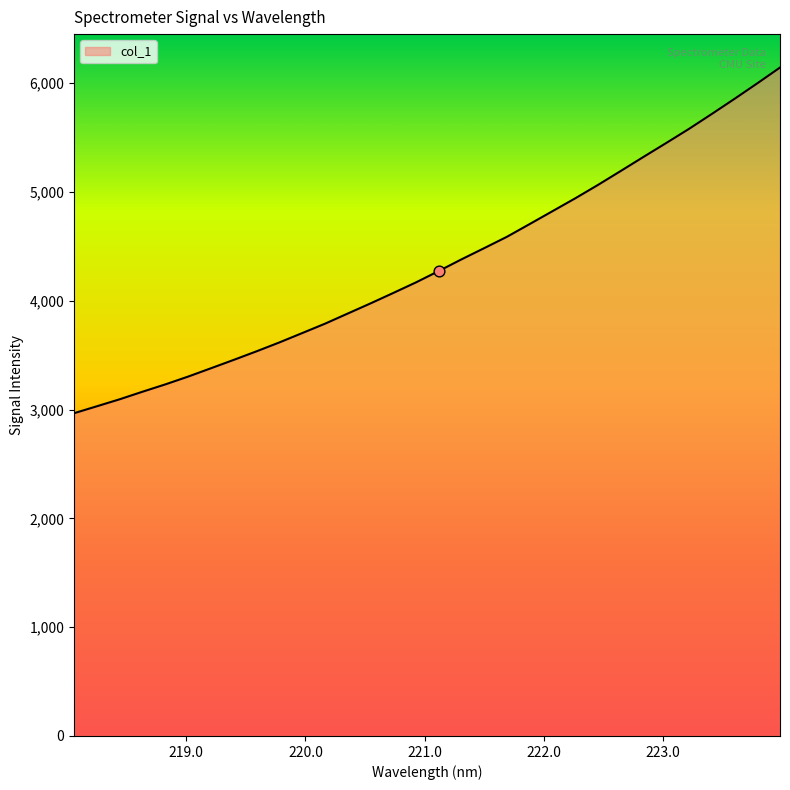

What is the difference between the maximum and minimum values?

3176.3